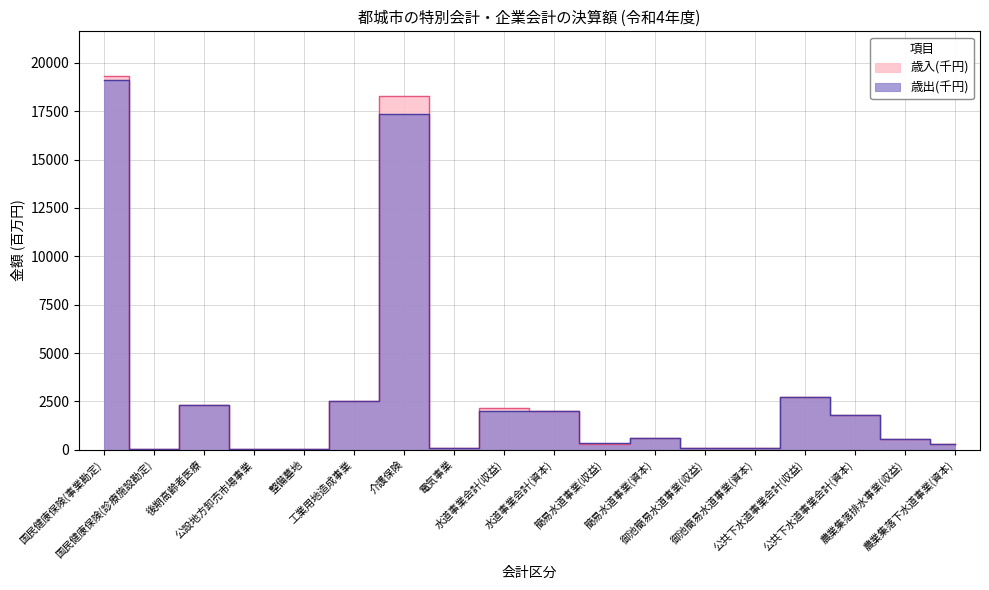

Is it true that 歳出(千円) equals 2315.9 at 後期高齢者医療?

True